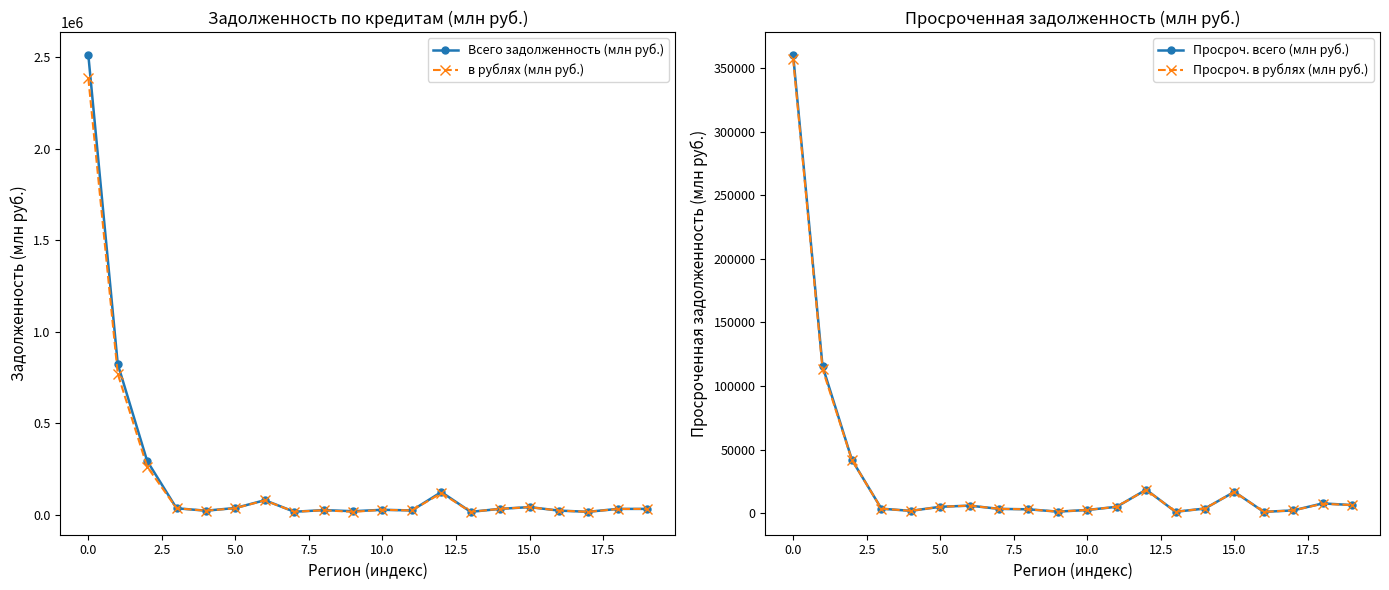

What is the highest value of the в рублях (млн руб.) series?

2384125